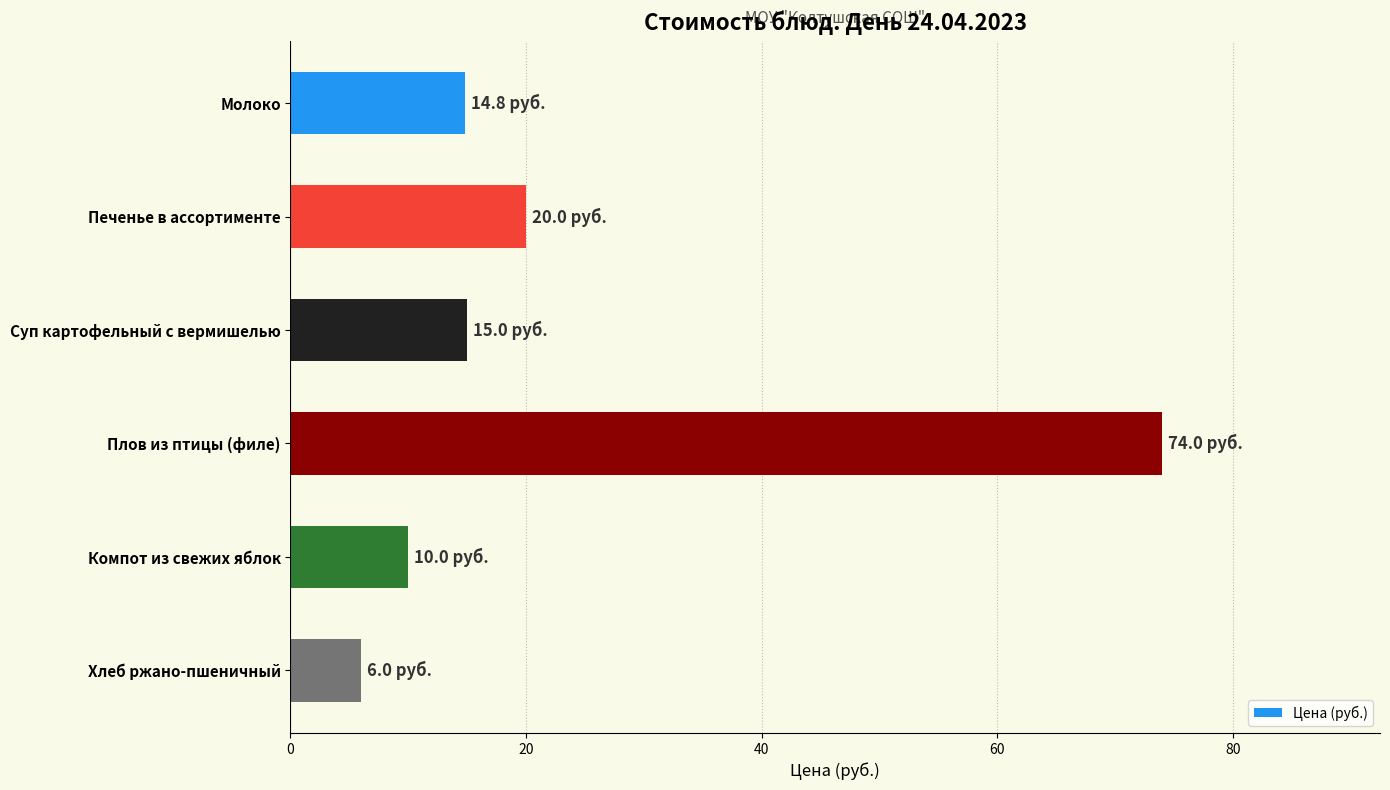

Which has a higher value, Компот из свежих яблок or Молоко?

Молоко